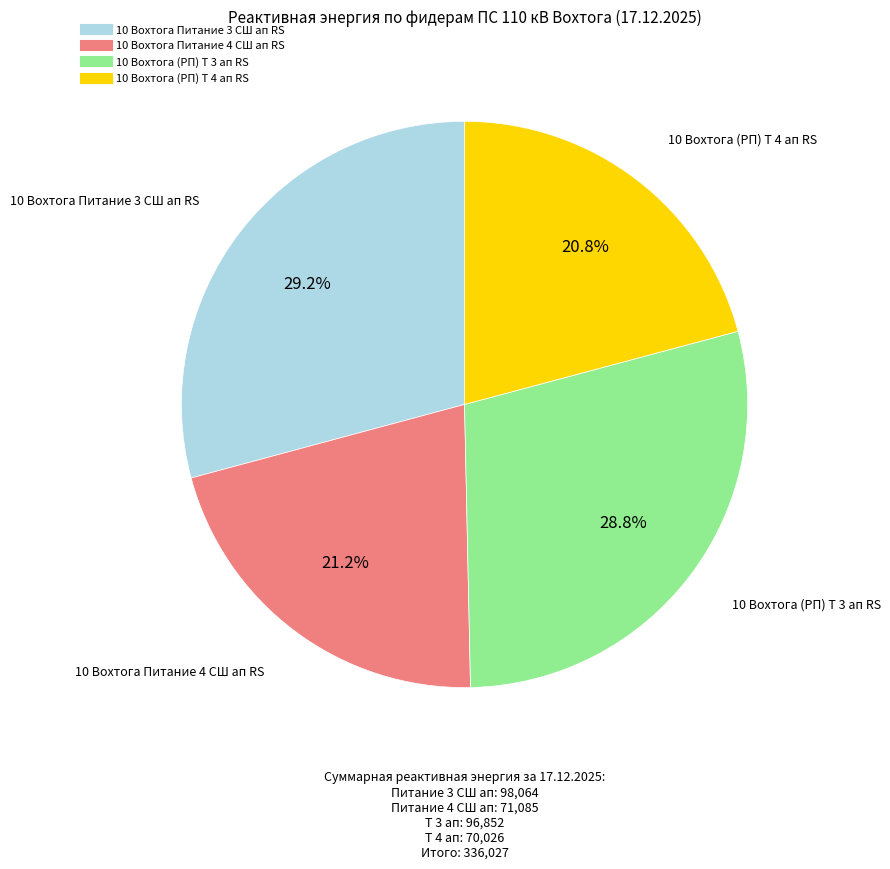

Is there any slice that represents more than half of the pie?

No